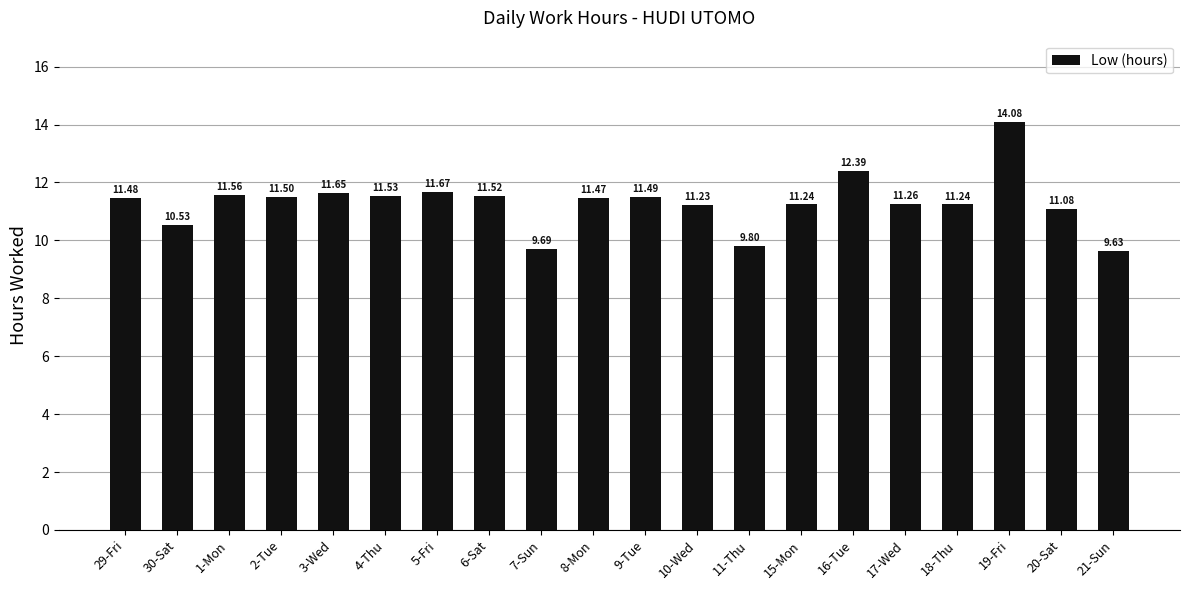

What position from the left is 4-Thu?

6